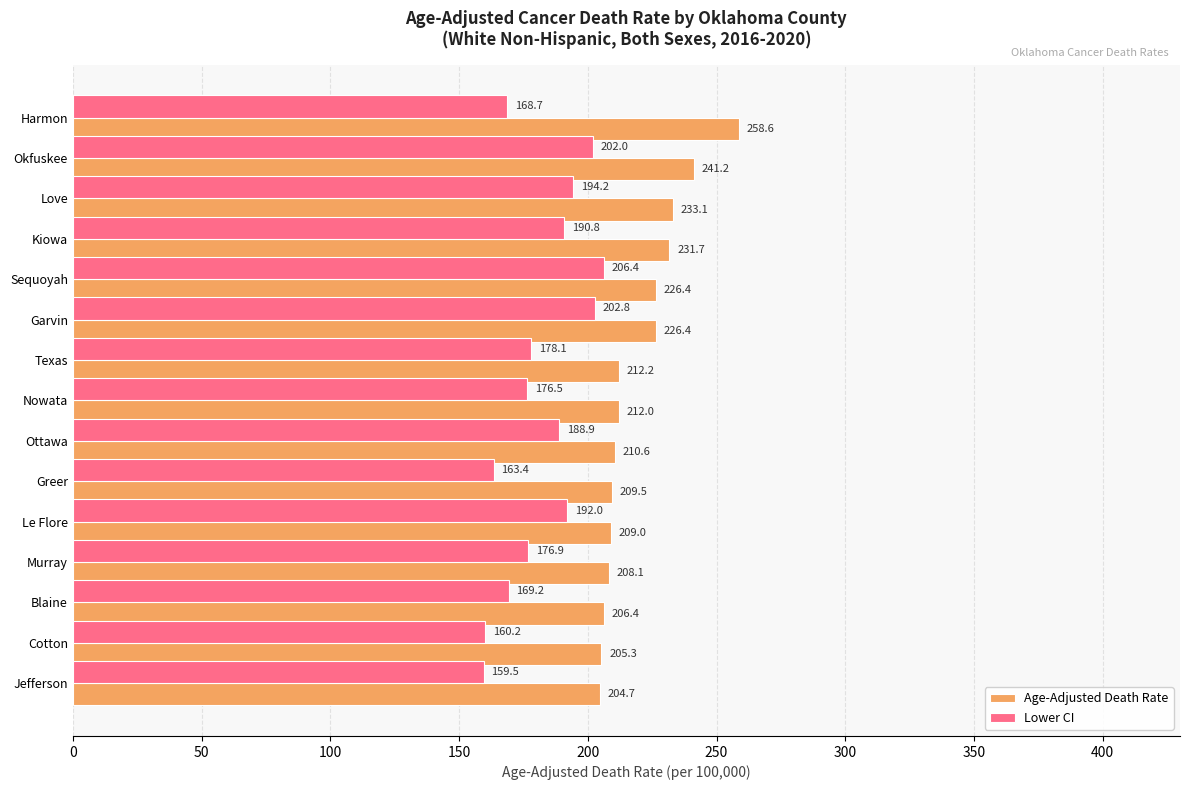

Which series has the largest total across all categories?

Age-Adjusted Death Rate